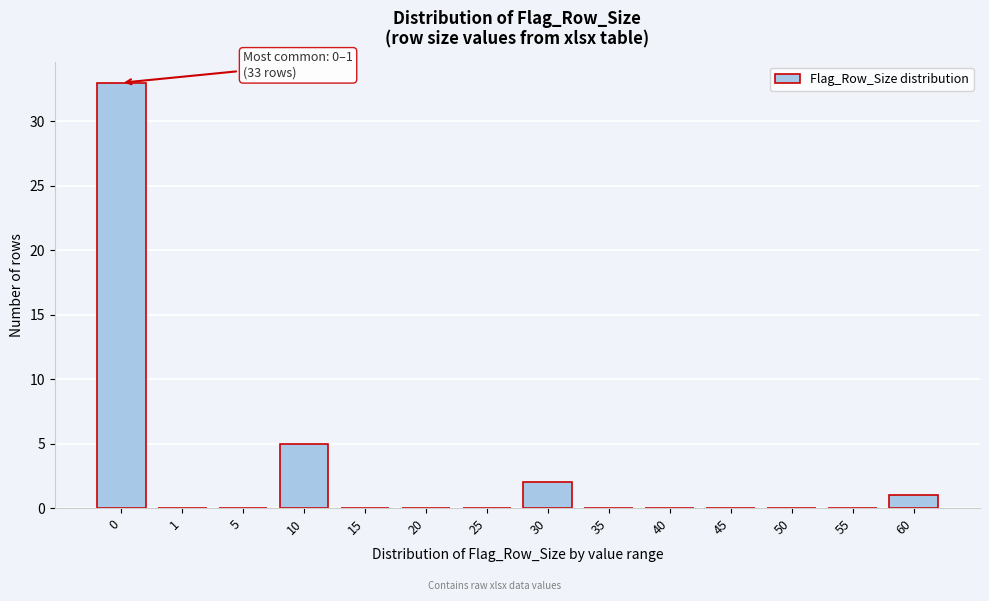

Reading left to right, transcribe all the data shown in this chart.

0=33	1=0	5=0	10=5	15=0	20=0	25=0	30=2	35=0	40=0	45=0	50=0	55=0	60=1